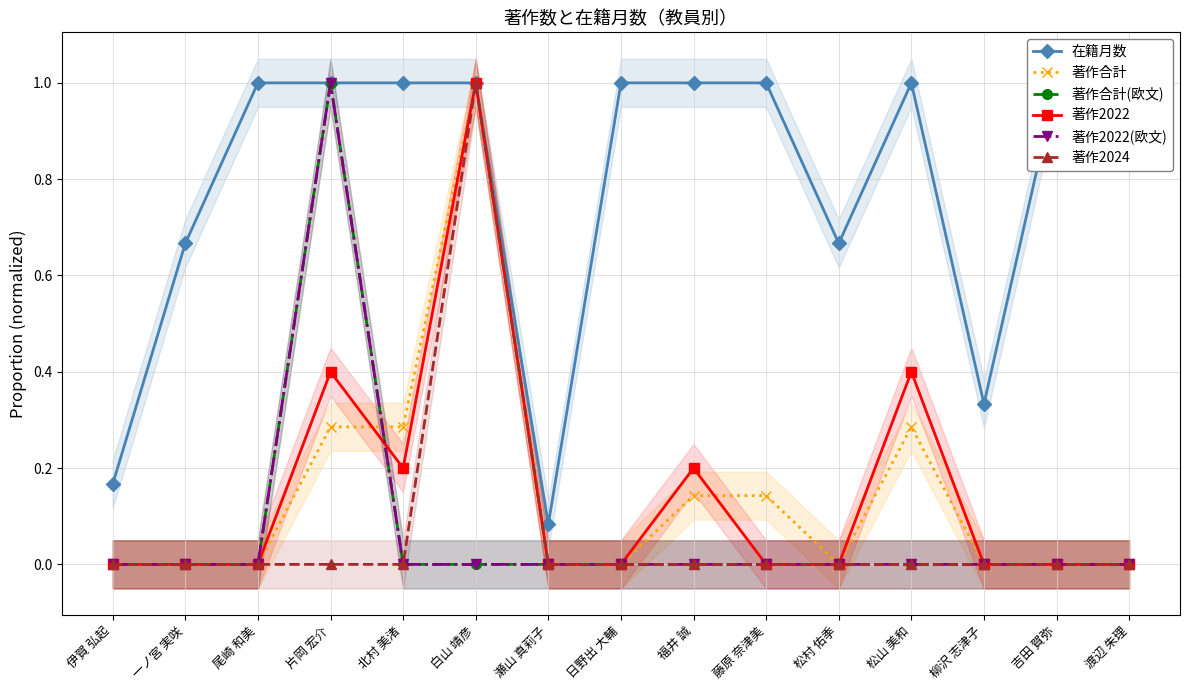

What is the maximum value for 在籍月数?

1.0